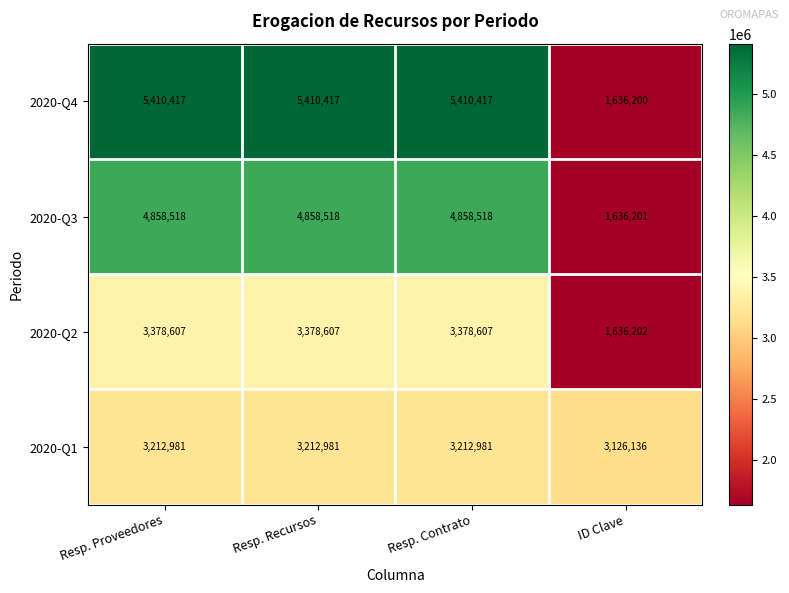

What value does the 2020-Q4 series have at Resp. Contrato?

5410417